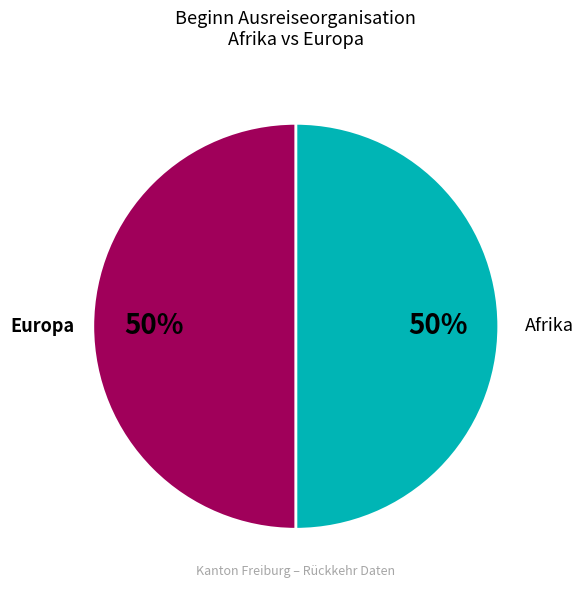

How many slices are in this pie chart?

2